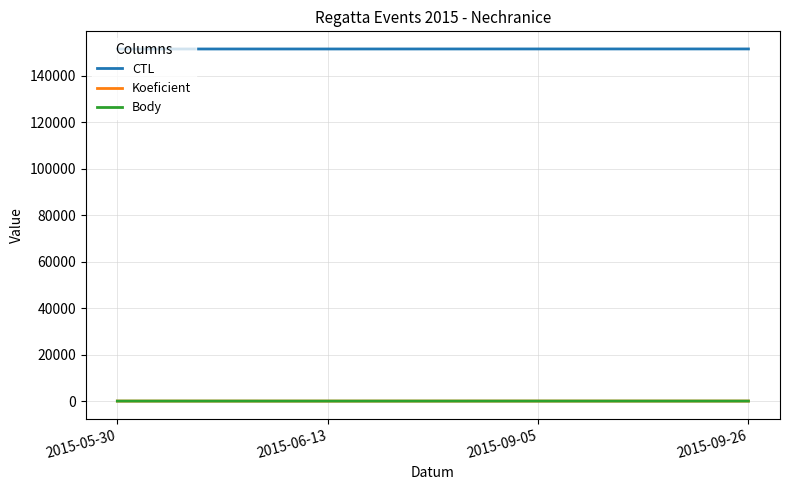

Where is Body nearest to the value 7?

2015-05-30